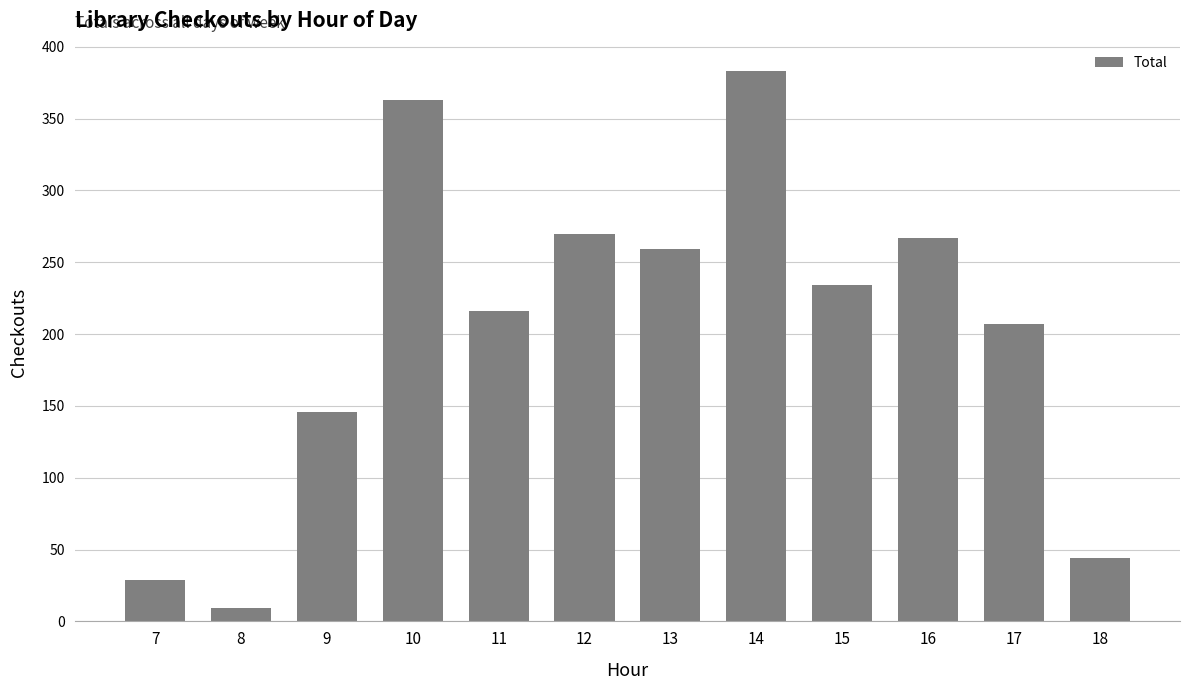

What is the average value?

202